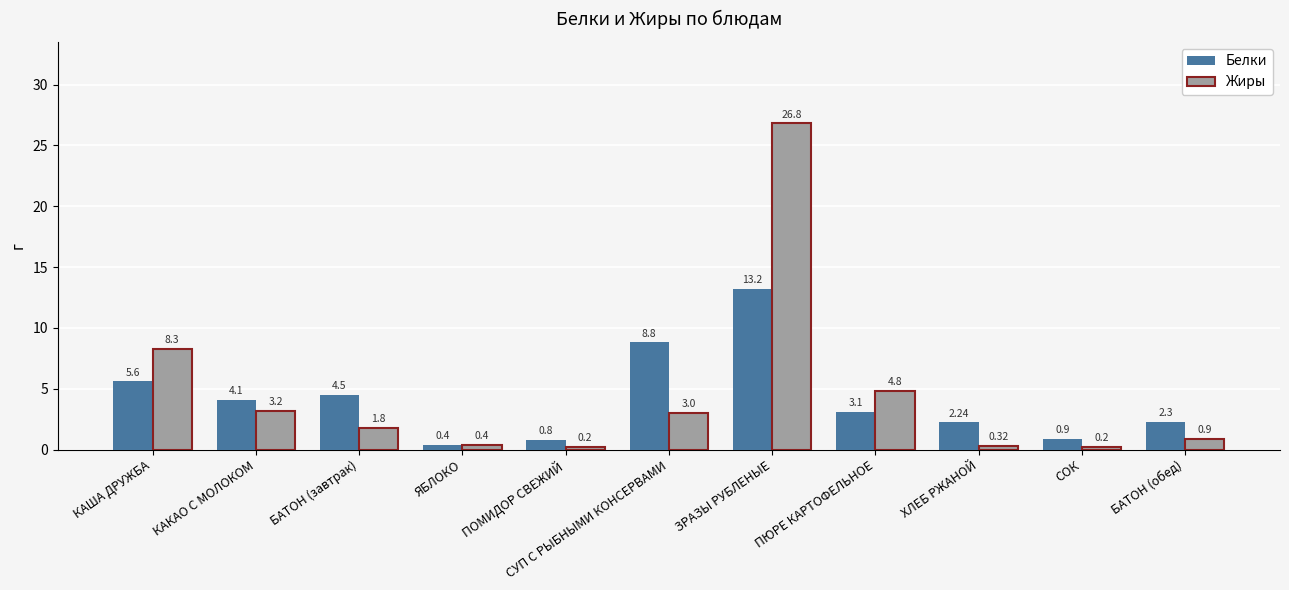

At how many categories does at least one series exceed 21?

1